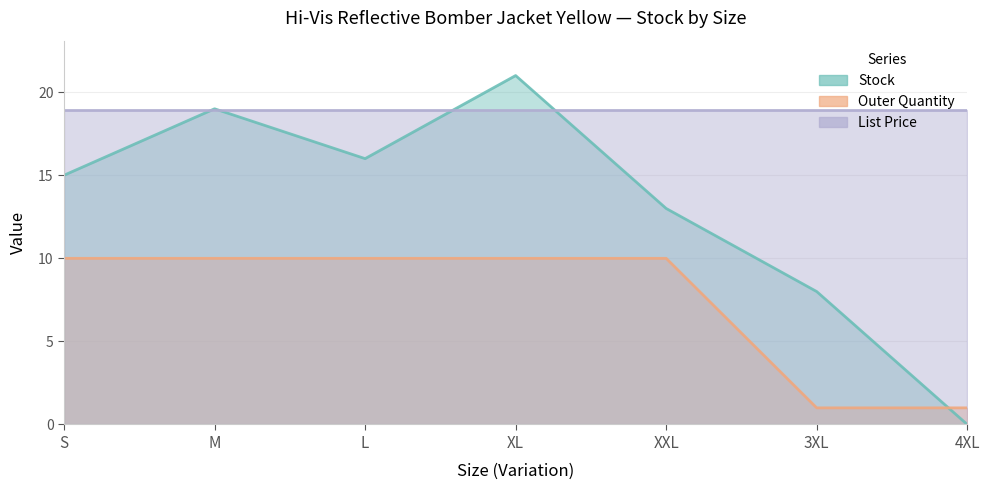

What is the sum of all Stock values?

92